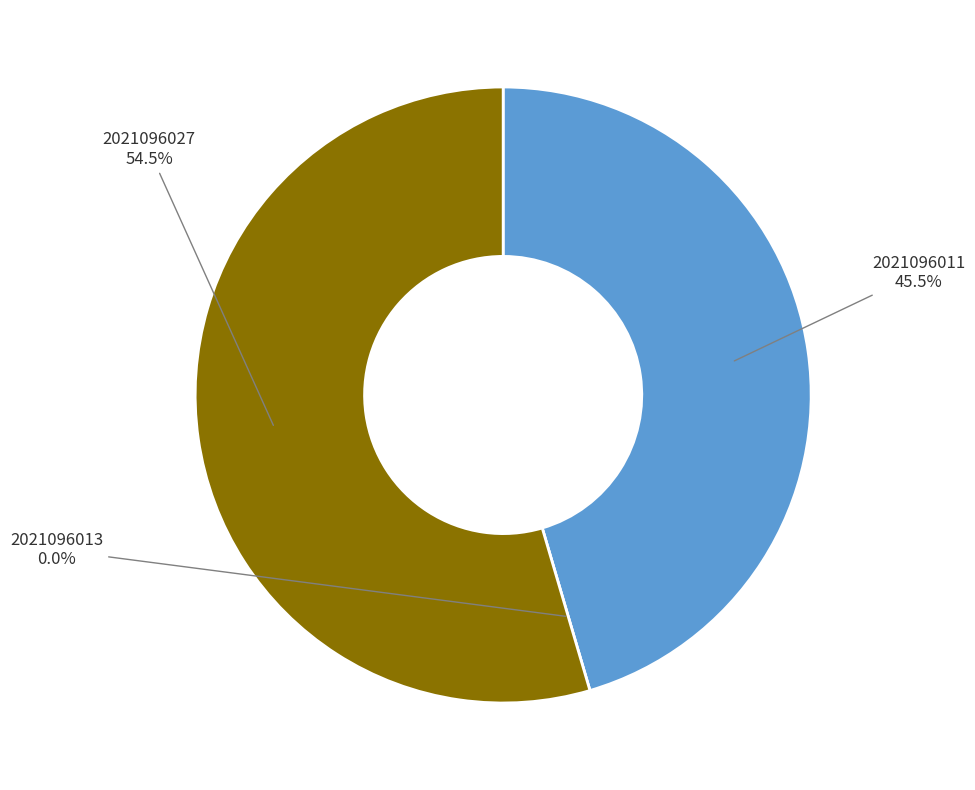

Does 2021096027 represent more than half of the total?

Yes